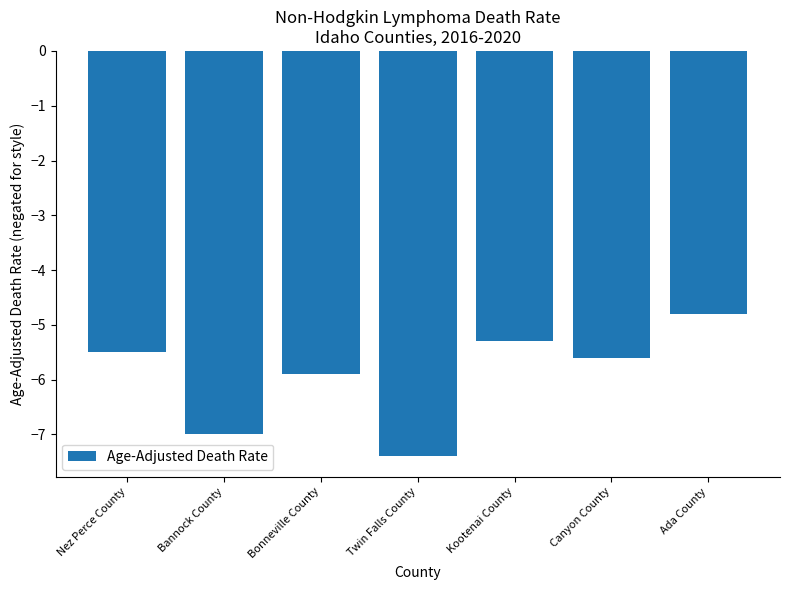

Reading right to left, list all the values displayed in this chart.

-4.8	-5.6	-5.3	-7.4	-5.9	-7.0	-5.5